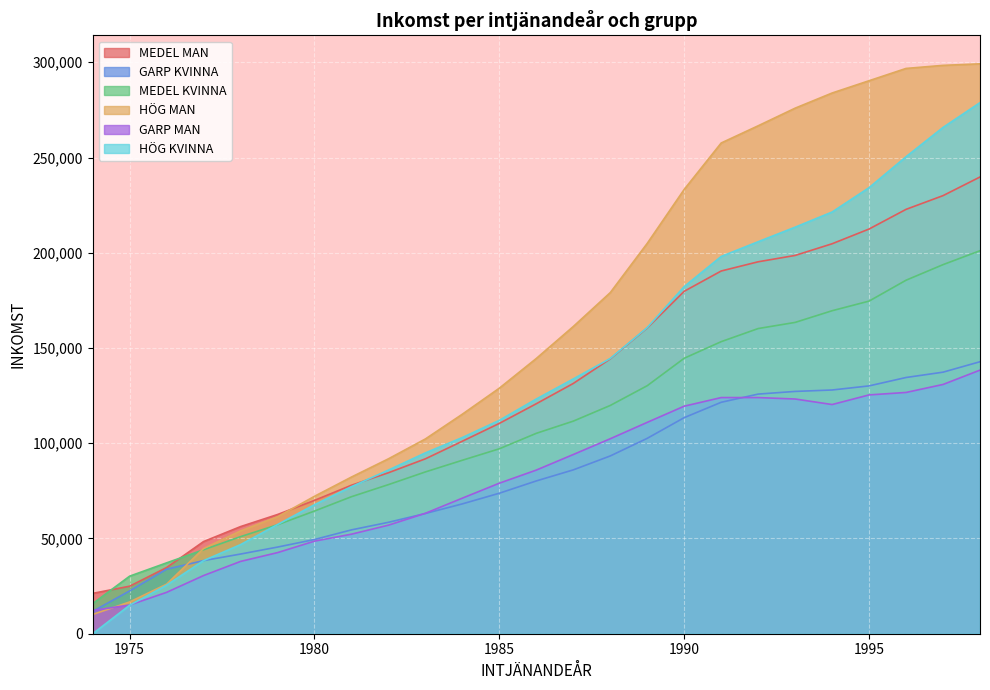

Is it true that GARP MAN equals 48602.2 at 1980?

True